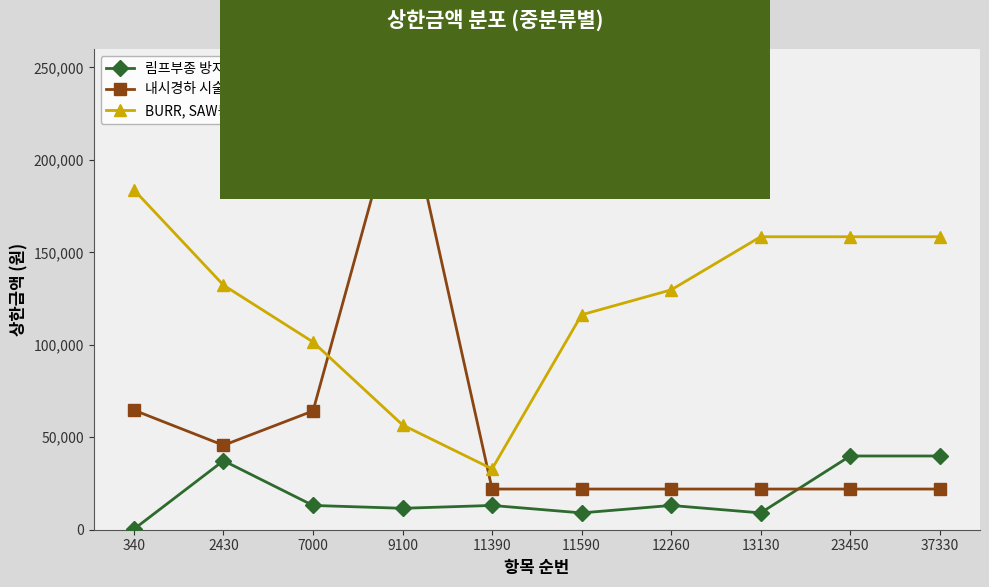

What is the difference between the highest and lowest values at 11590?

107150